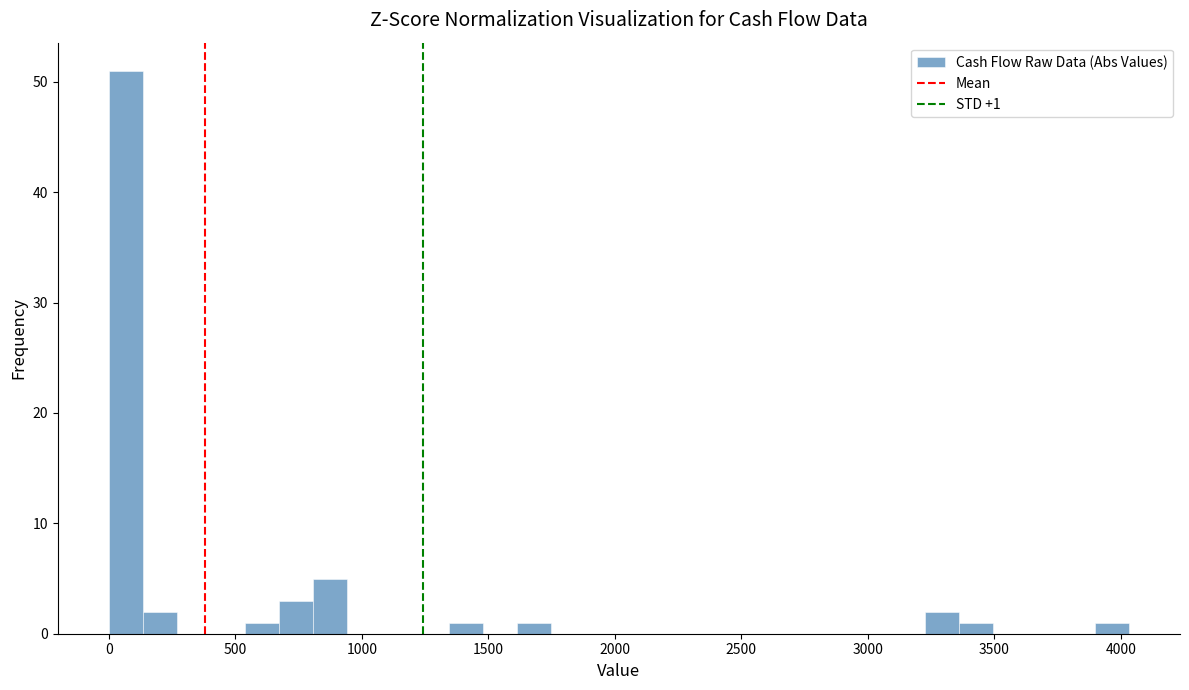

Around what value on the x-axis is the tallest bar? Give the approximate position of its centre, as read against the axis.

50